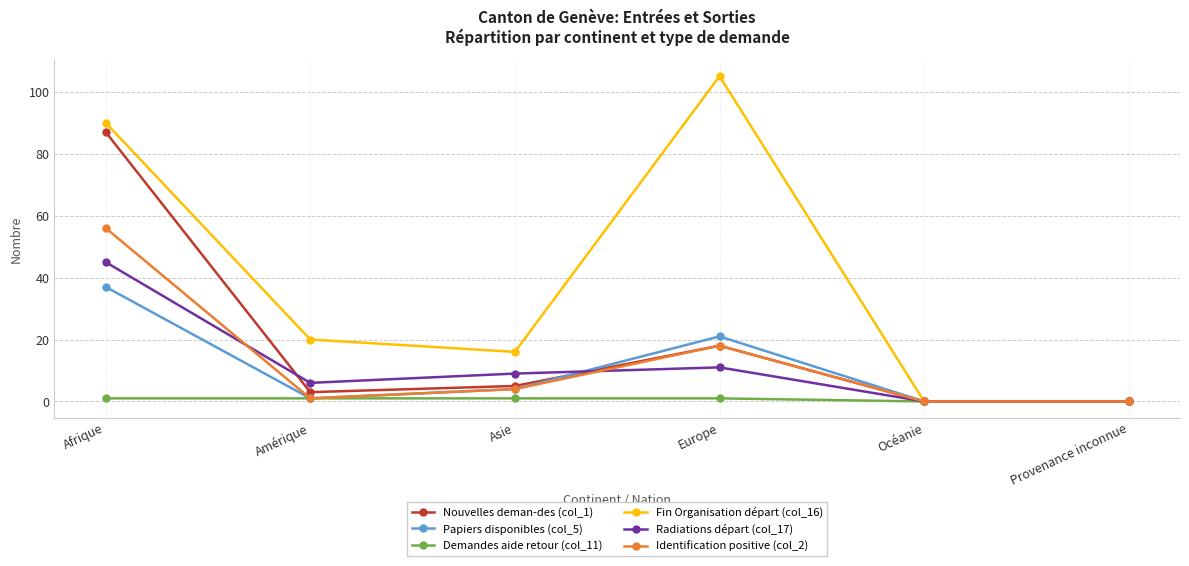

What is the maximum value shown in the chart?

105